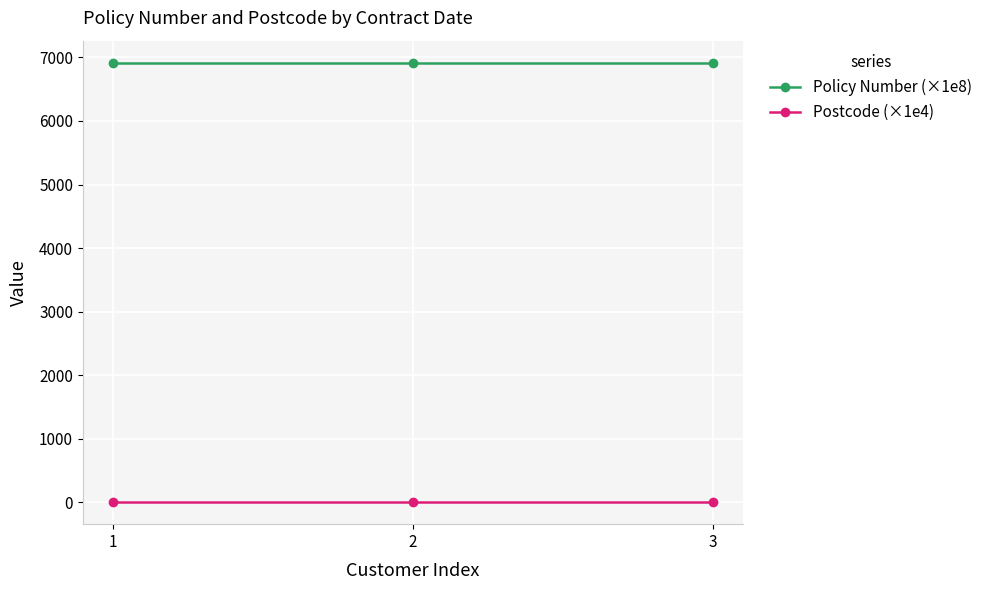

What are all the series names shown in the legend?

Policy Number (×1e8), Postcode (×1e4)